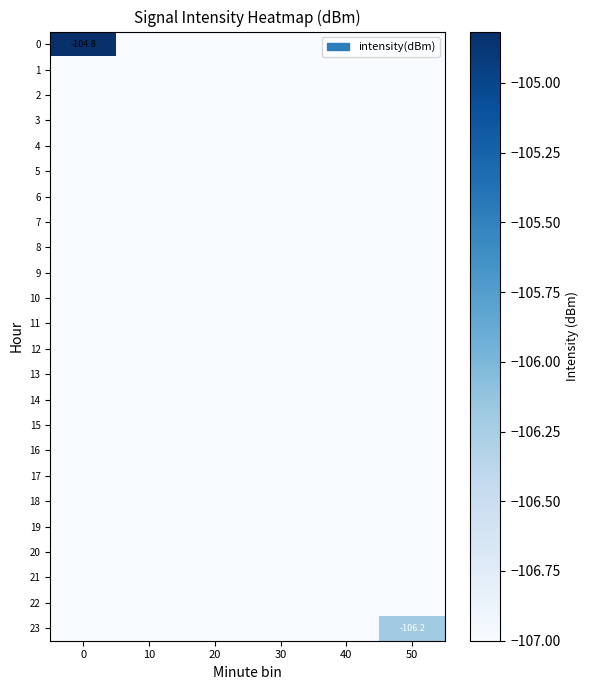

Count the number of categories in the chart.

6